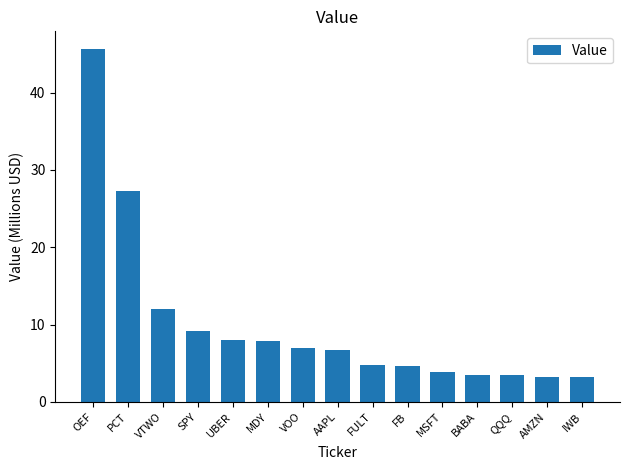

Where is the data nearest to the value 24?

PCT